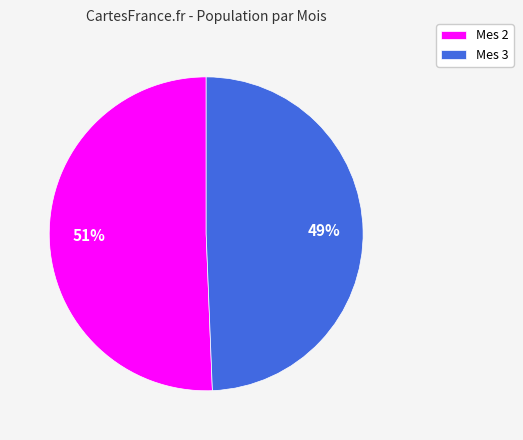

The Mes 2 slice represents 36% of the pie. True or false?

False